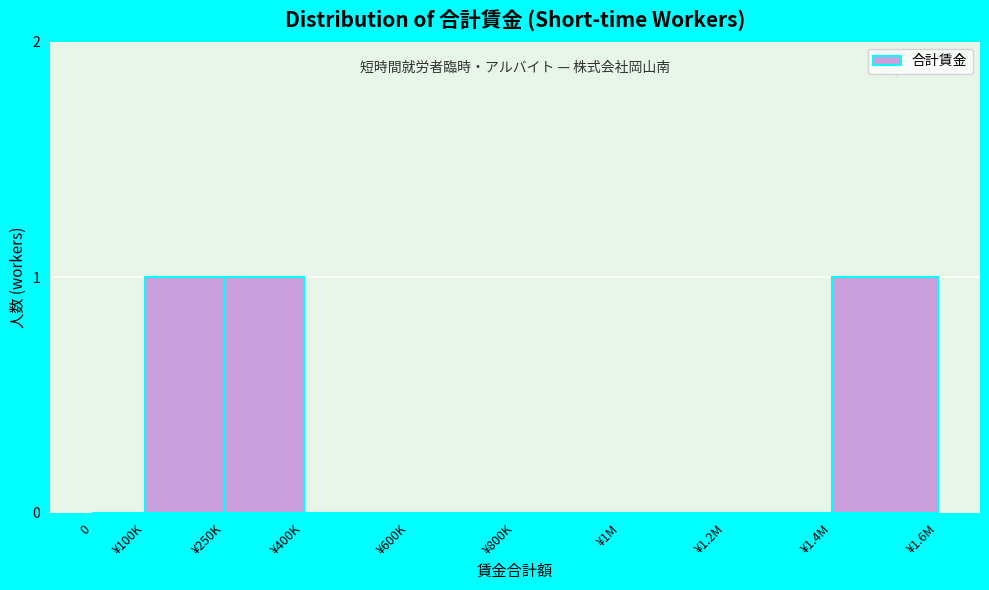

Reading left to right, list all the values displayed in this chart.

0=0	¥100K=1	¥250K=1	¥400K=0	¥600K=0	¥800K=0	¥1M=0	¥1.2M=0	¥1.4M=1